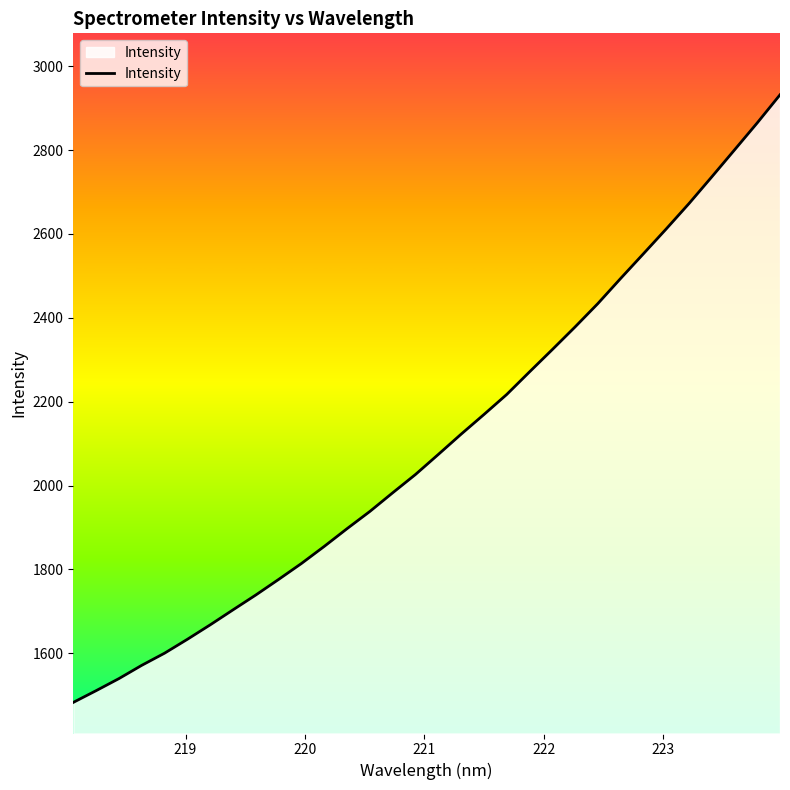

What is the greatest value displayed?

2931.7